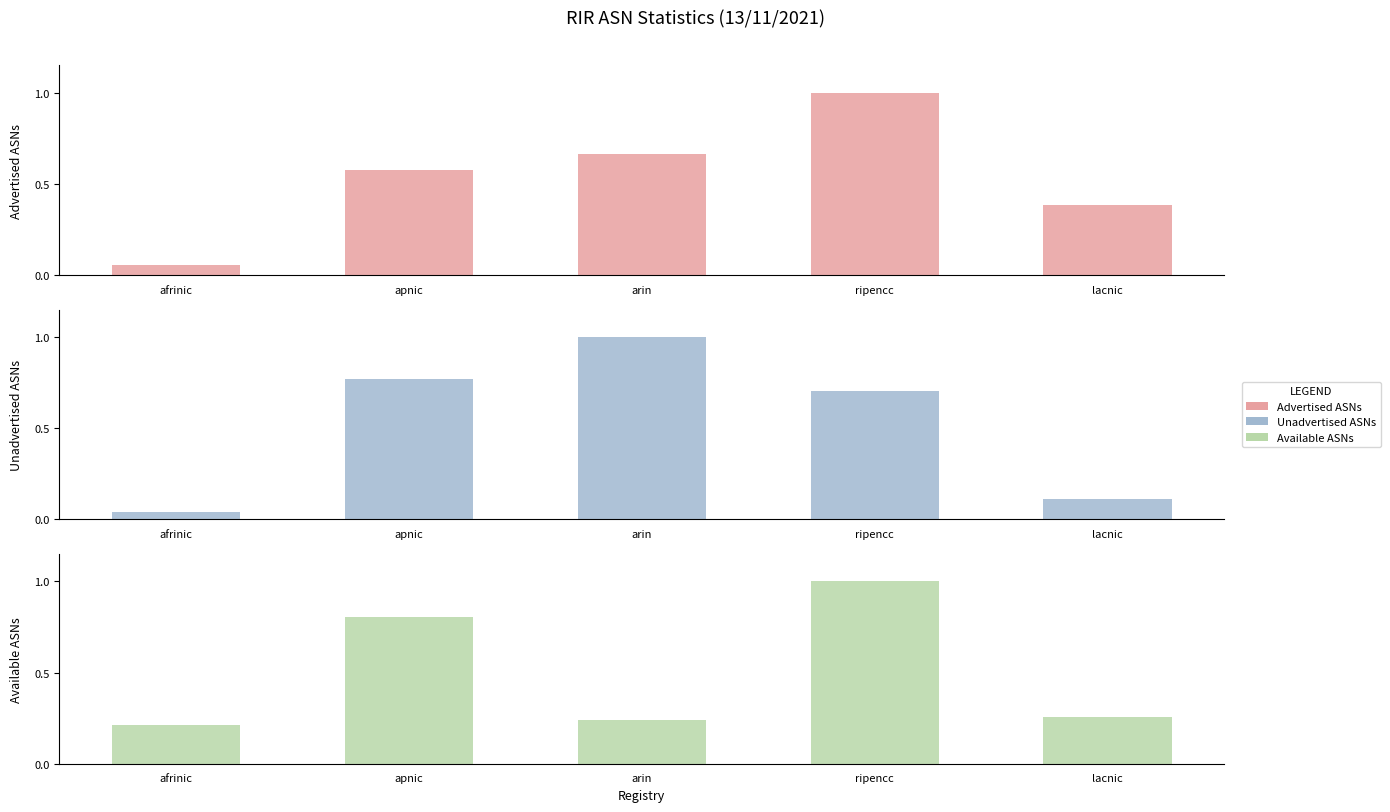

Which series changed the most between arin and ripencc?

Available ASNs